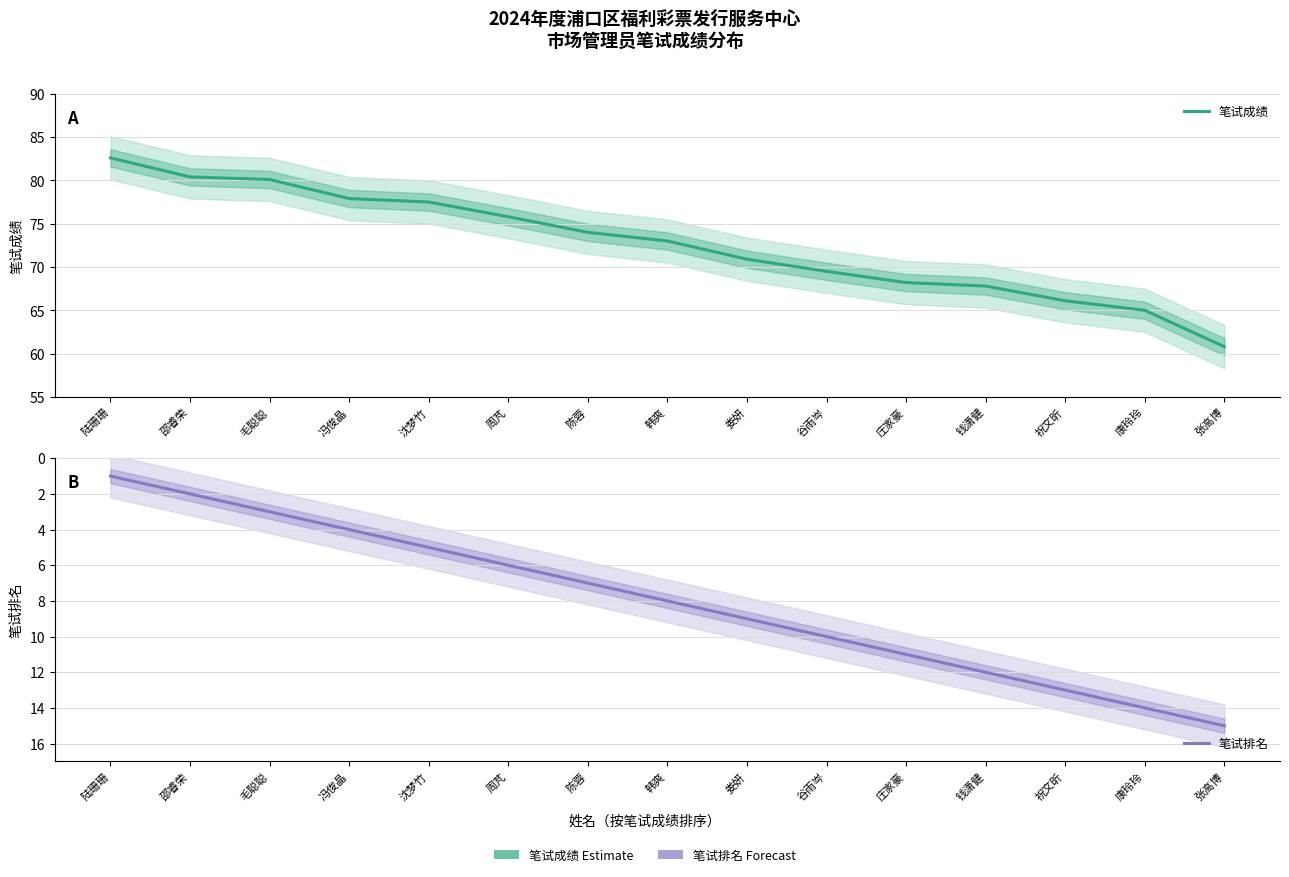

Read the 笔试成绩 value at 娄妍.

70.9